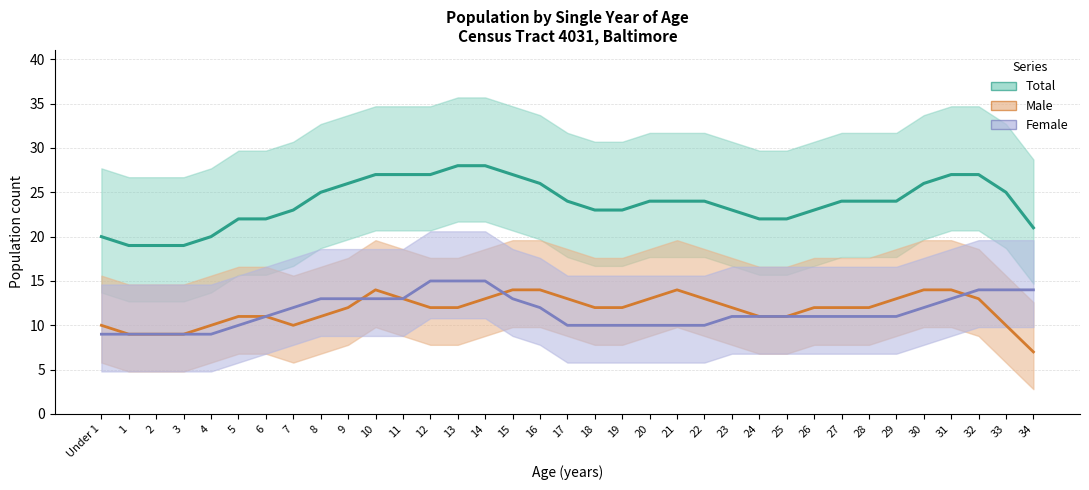

Does the chart display data point markers on the line(s)?

No